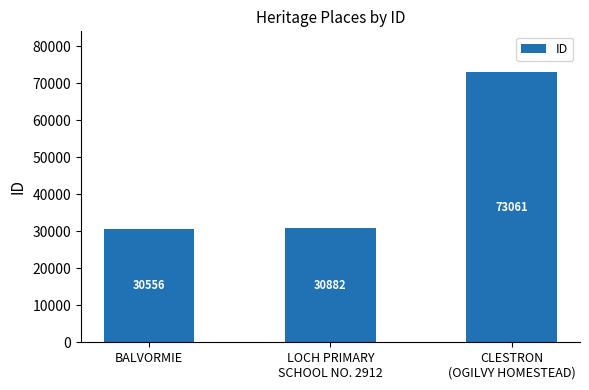

Which label corresponds to the smallest value in the chart?

BALVORMIE